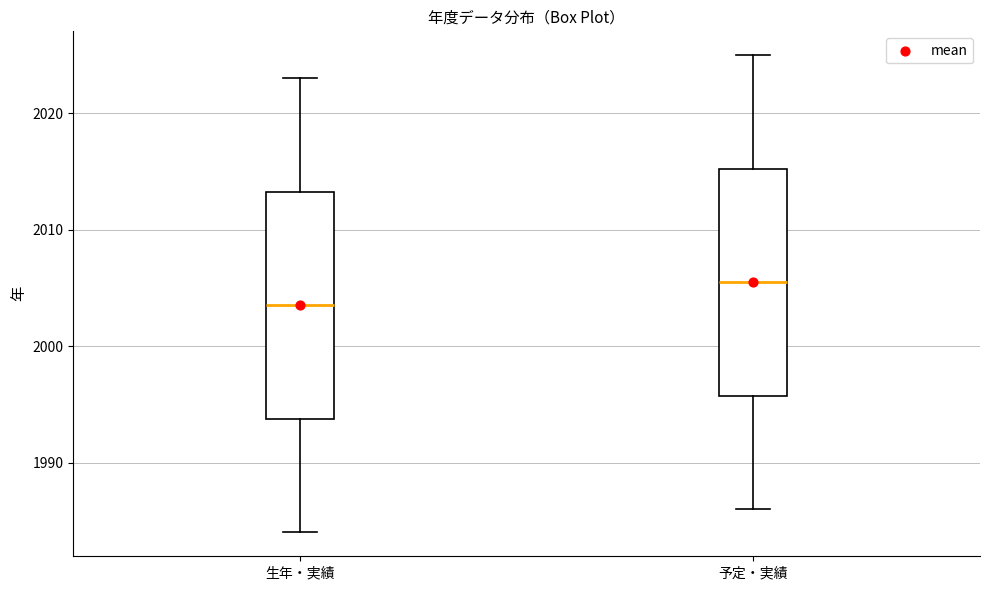

Reading left to right, transcribe this box plot: for each box, give where its median line is, the range the box spans, and where its two whiskers end, as read against the y-axis. The values are not printed on the chart, so give them approximately, as read against the axis.

生年・実績: median 2004, box 1994 to 2013, whiskers 1984 to 2023
予定・実績: median 2006, box 1996 to 2015, whiskers 1986 to 2025